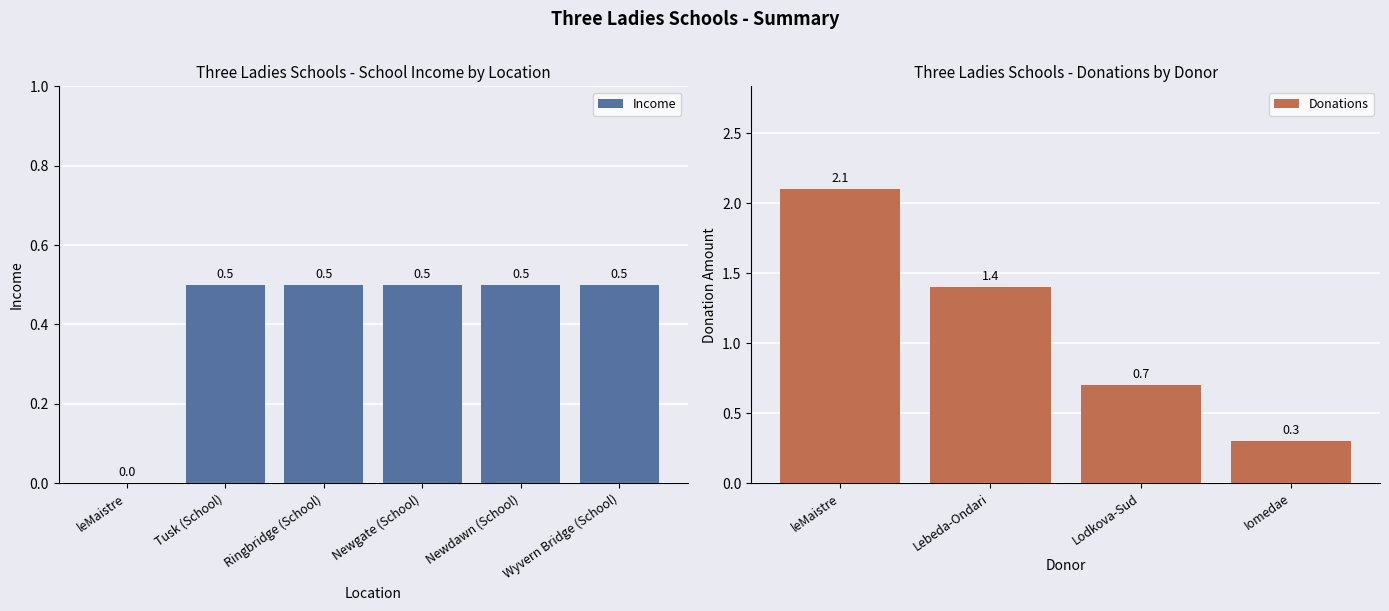

At which label is Income closest to 0?

leMaistre